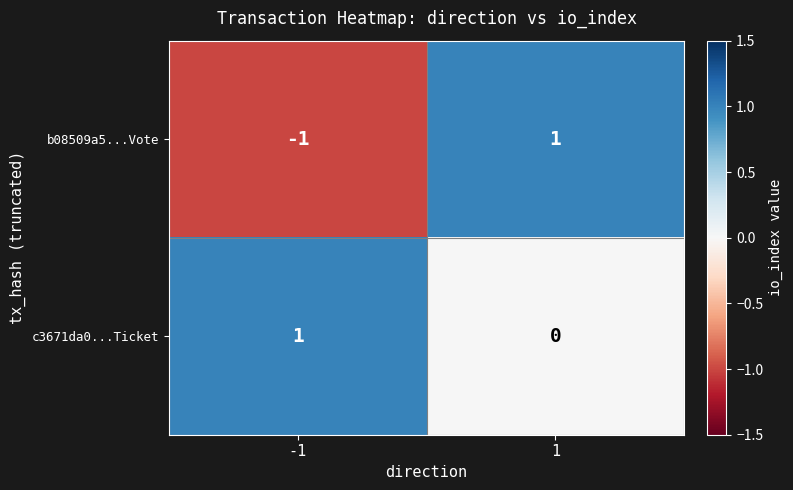

Is it true that c3671da0...Ticket equals 0 at 1?

True